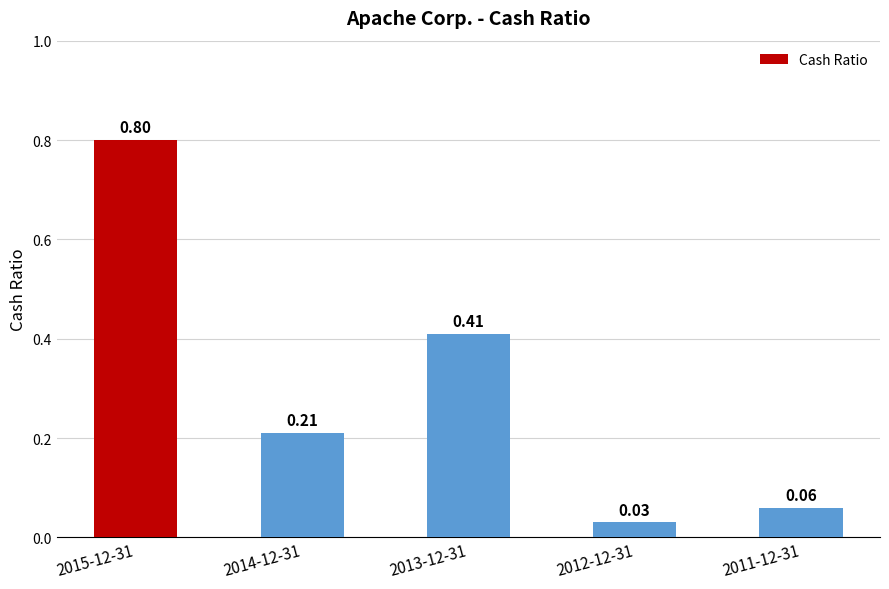

List the labels in order of value, largest first.

2015-12-31, 2013-12-31, 2014-12-31, 2011-12-31, 2012-12-31